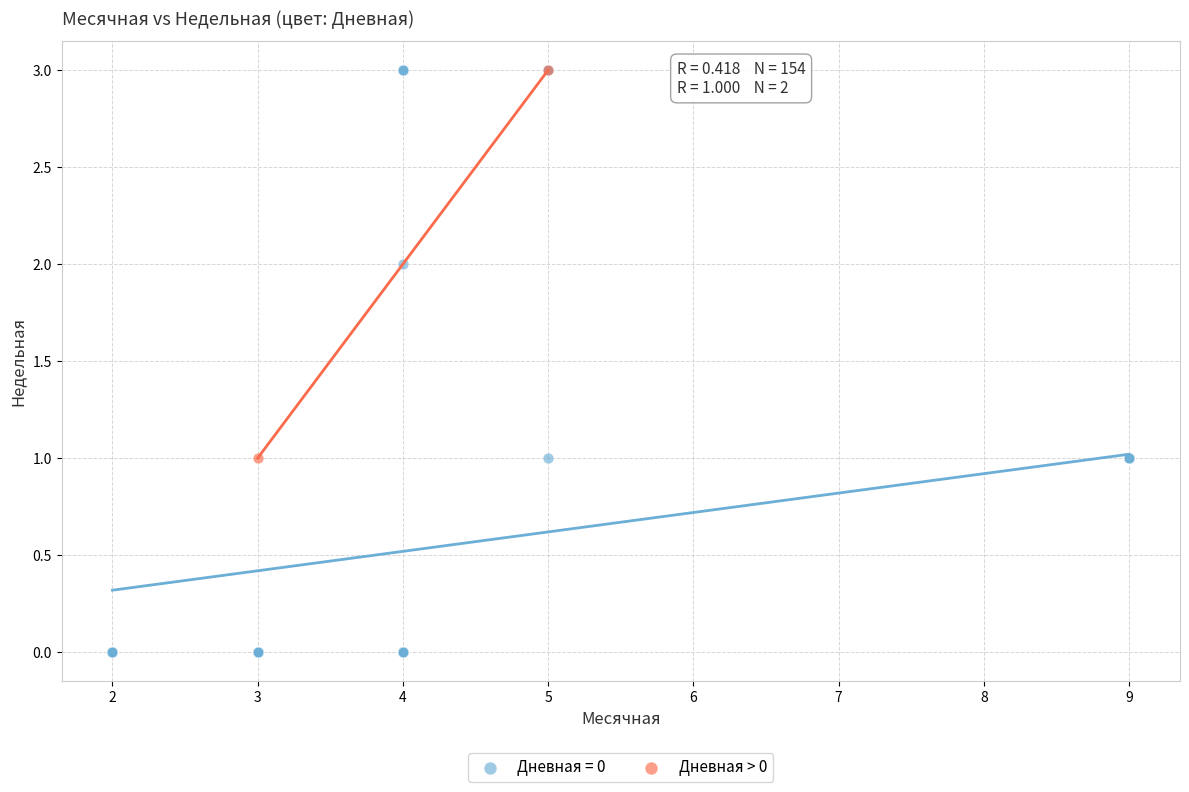

What are all the series names shown in the legend?

Дневная = 0, Дневная > 0